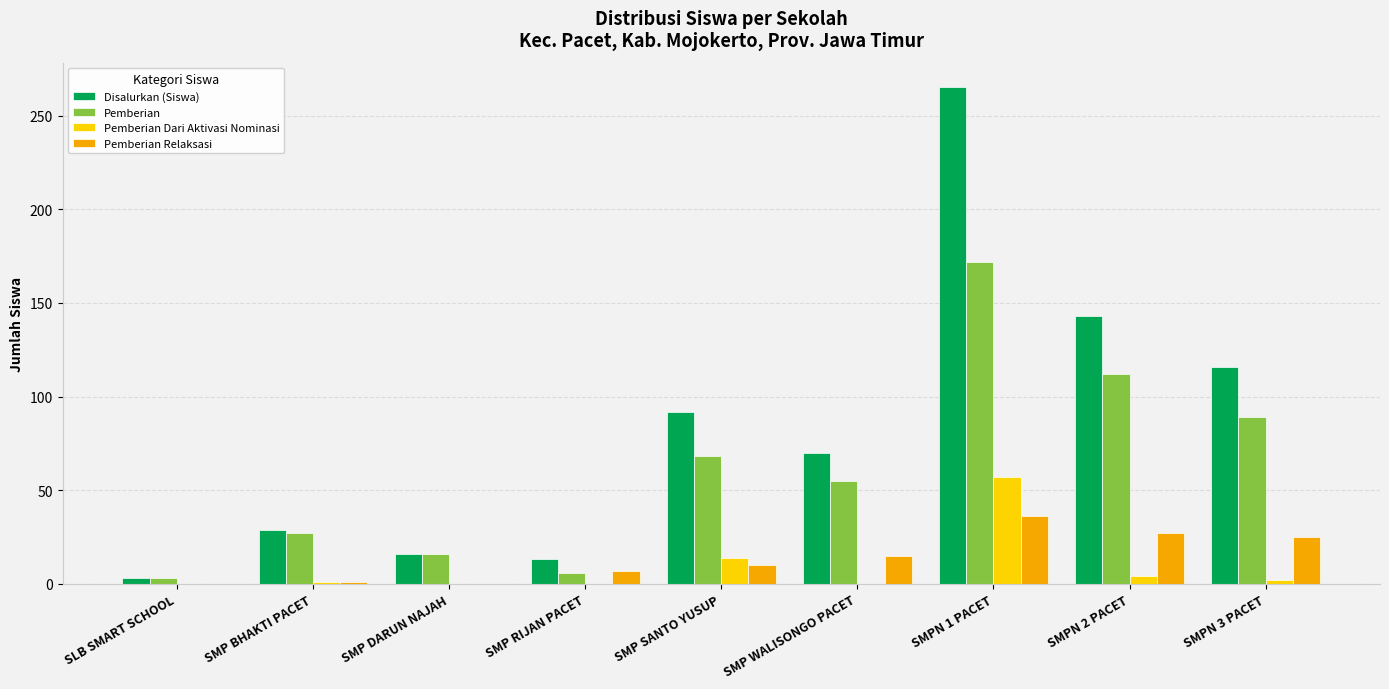

True or false: Disalurkan (Siswa) has a value of 70 at SMP WALISONGO PACET.

True